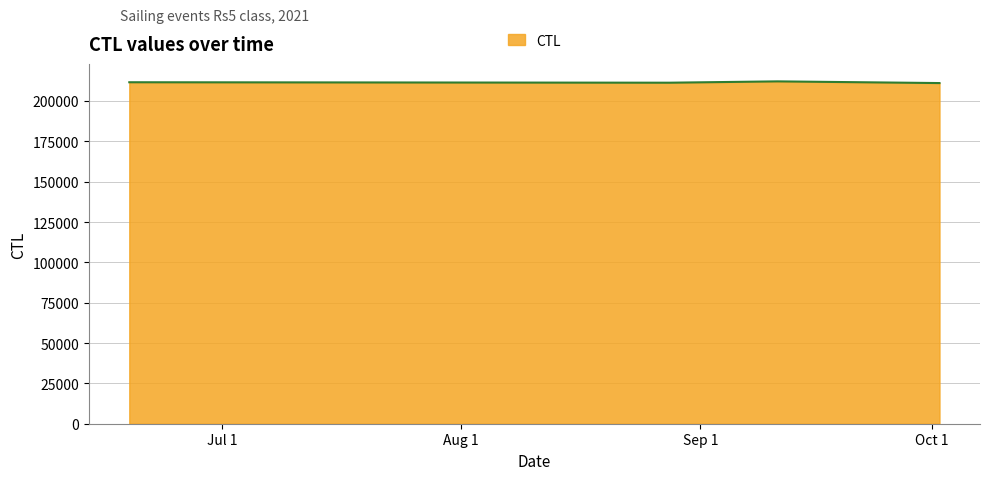

What is the sum of all values?

846204